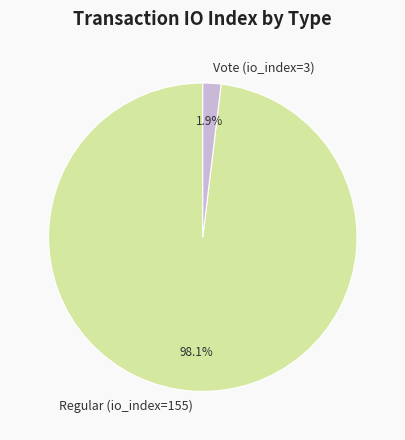

Which category has the biggest portion of the pie?

Regular (io_index=155)